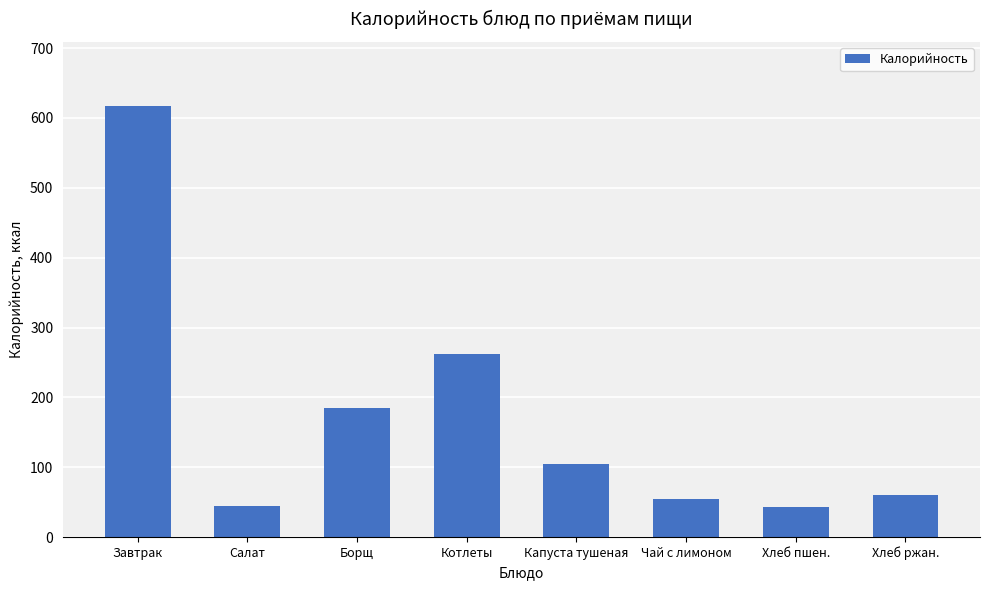

The value at Завтрак is 845.3. True or false?

False